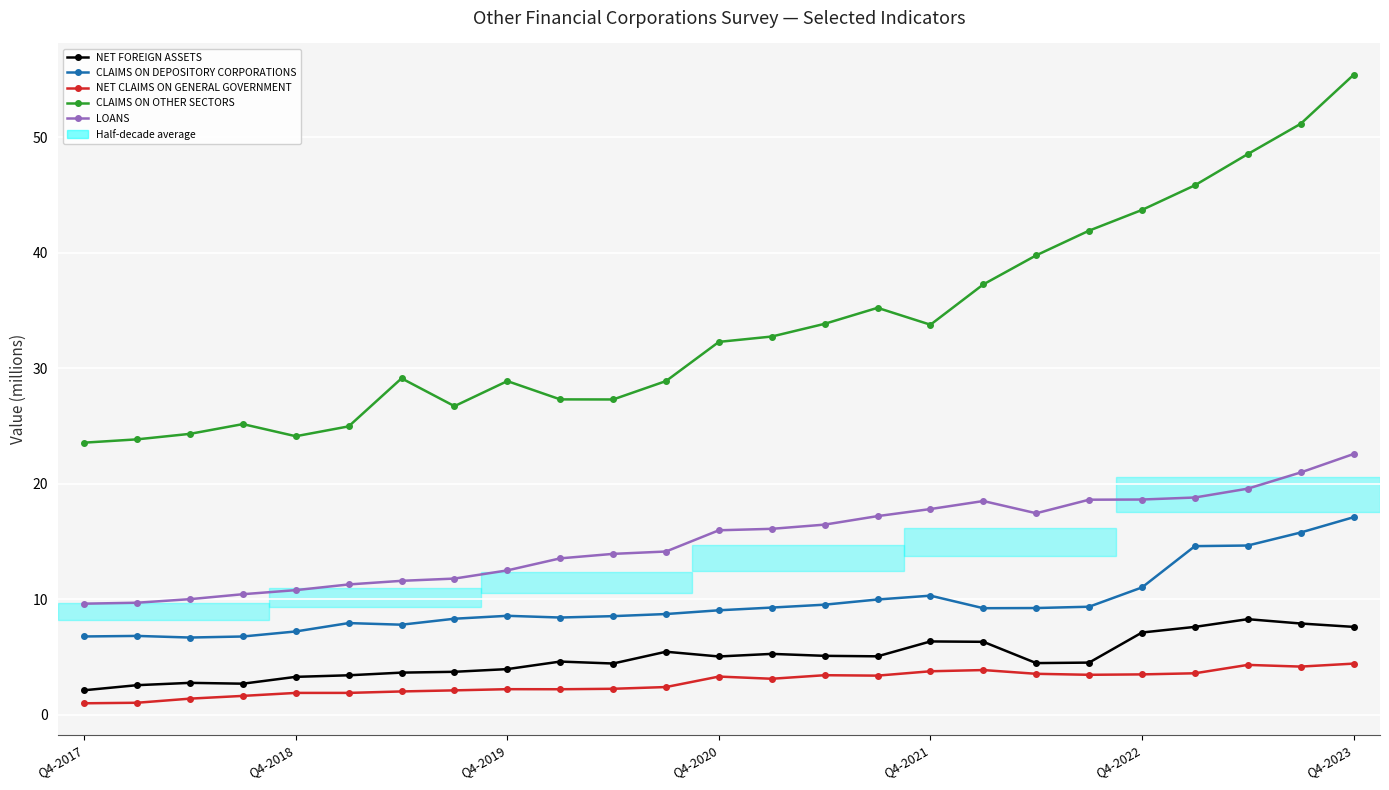

What is the sum of all CLAIMS ON OTHER SECTORS values?

846.0